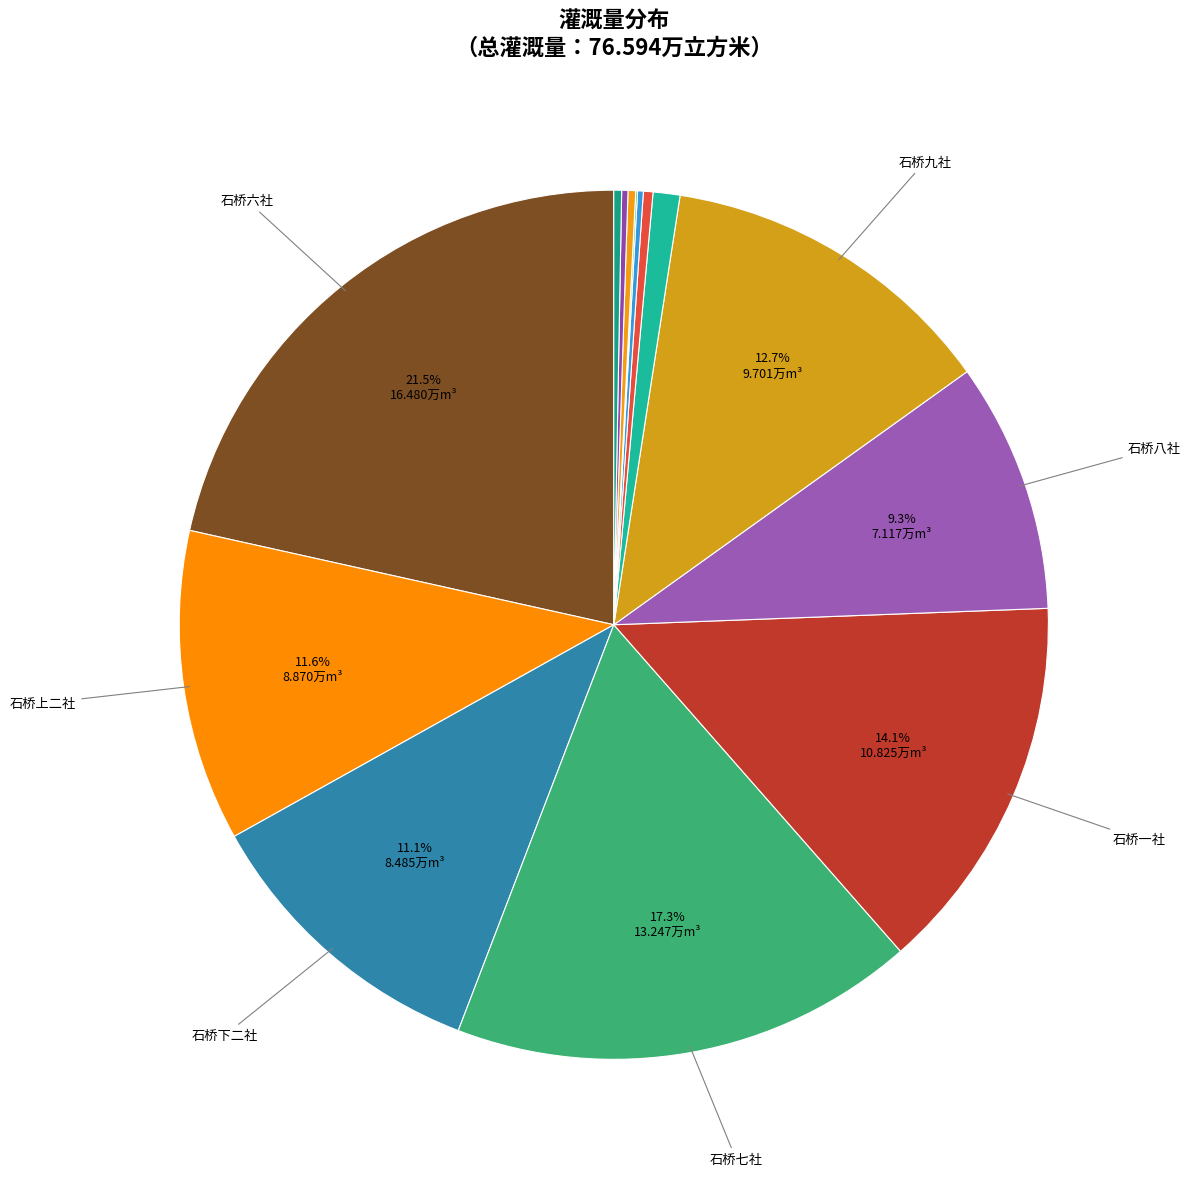

Which category has the biggest portion of the pie?

石桥六社